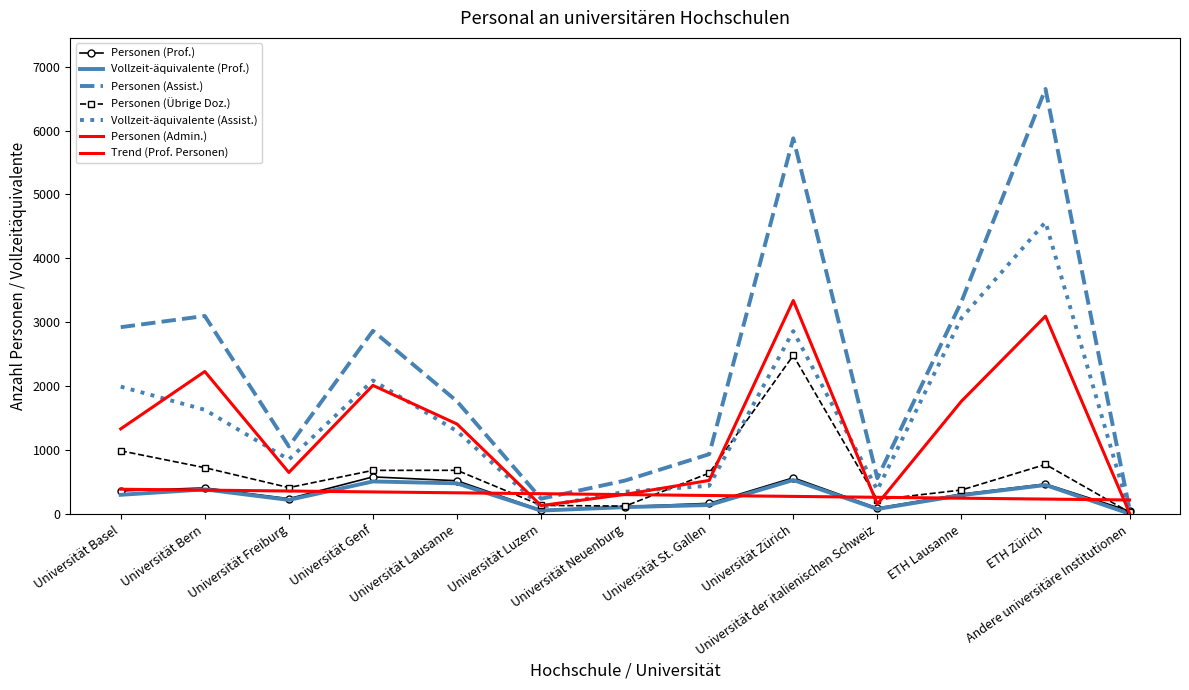

What is the difference between the second highest and minimum values in the Vollzeit-äquivalente (Prof.) series?

503.9